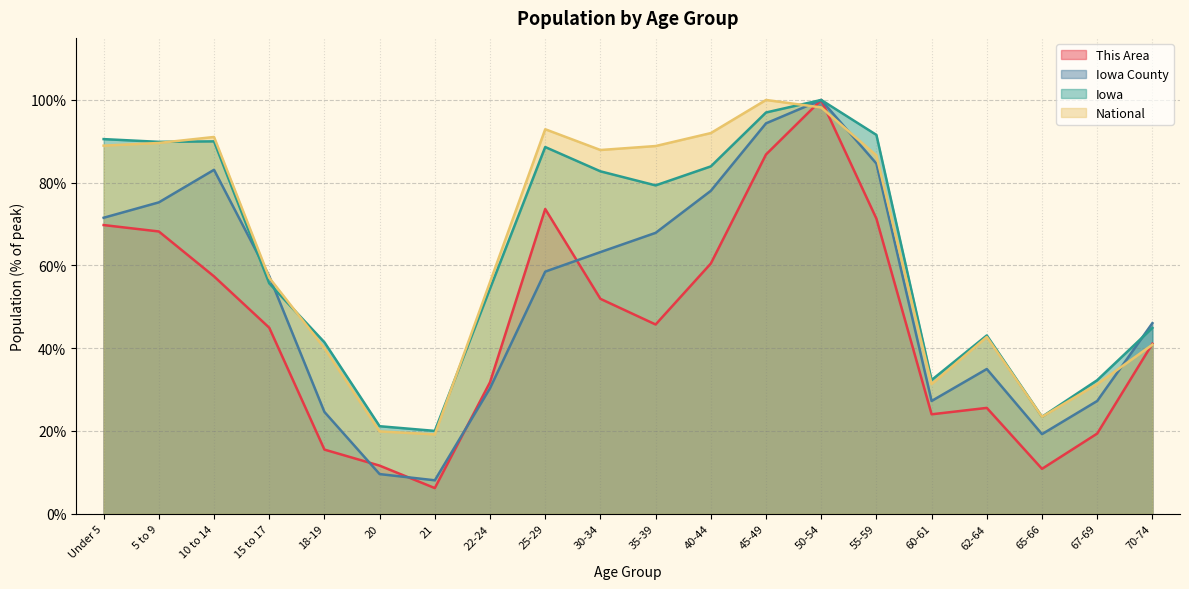

How many interior local valleys does the This Area series have?

4